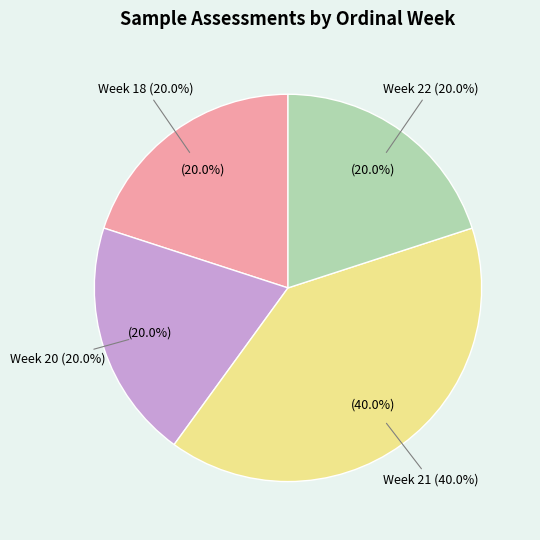

Is 1990-W18 the majority of the pie?

No